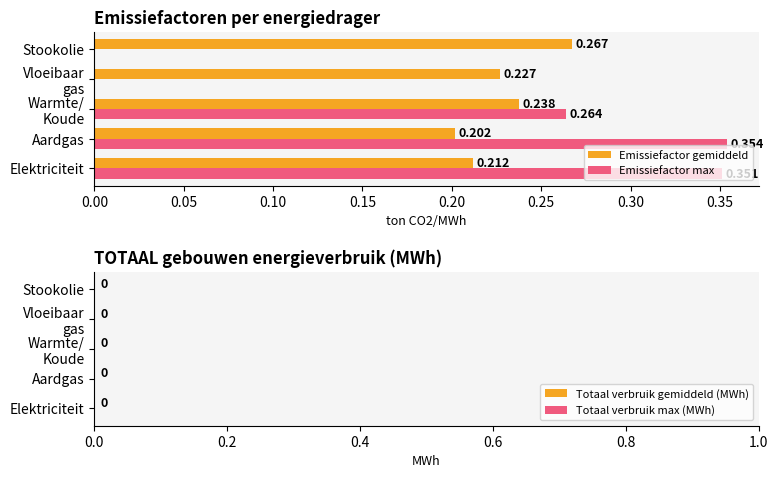

What are all the series names shown in the legend?

Emissiefactor gemiddeld, Emissiefactor max